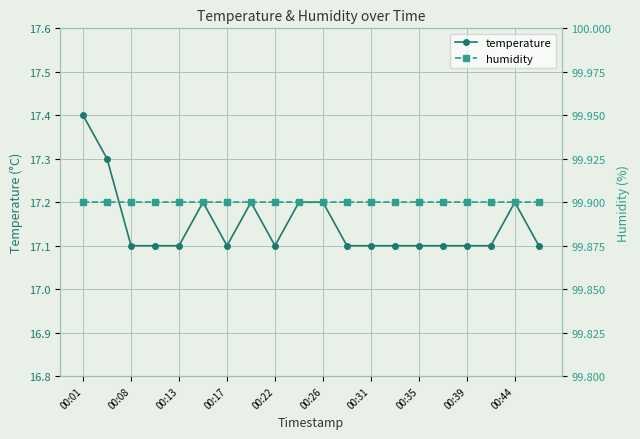

True or false: humidity and temperature cross at least once.

False